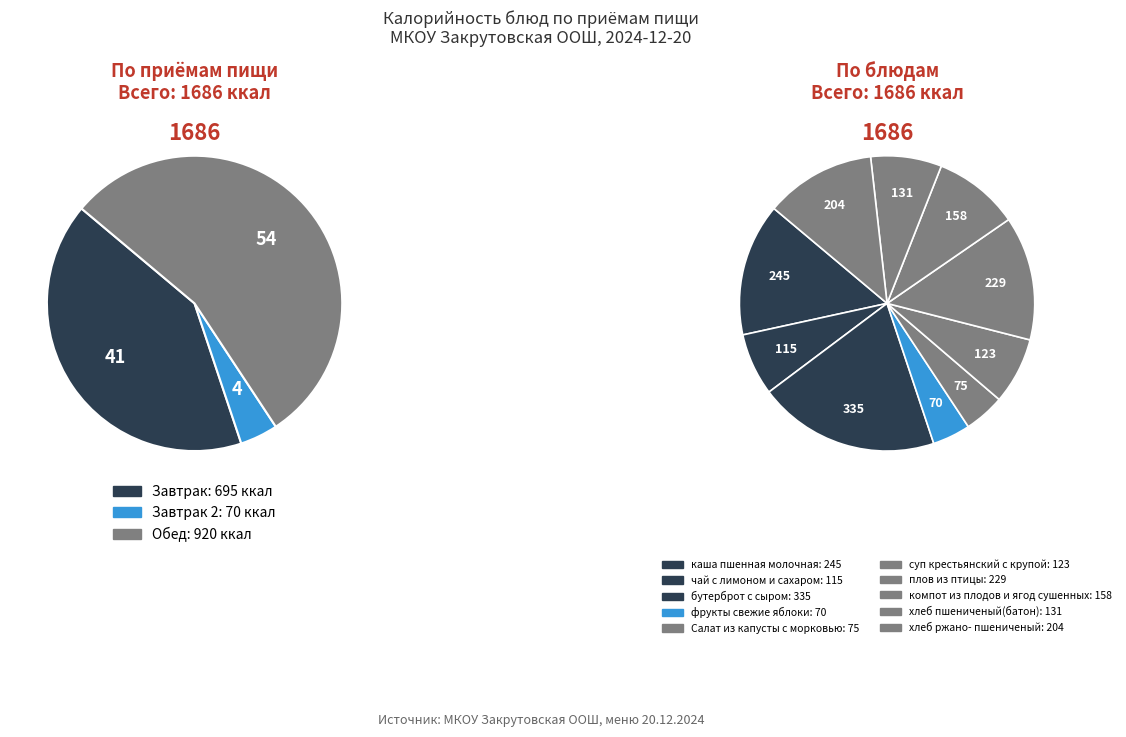

Combined, do суп крестьянский с крупой and фрукты свежие яблоки account for over 50%?

No